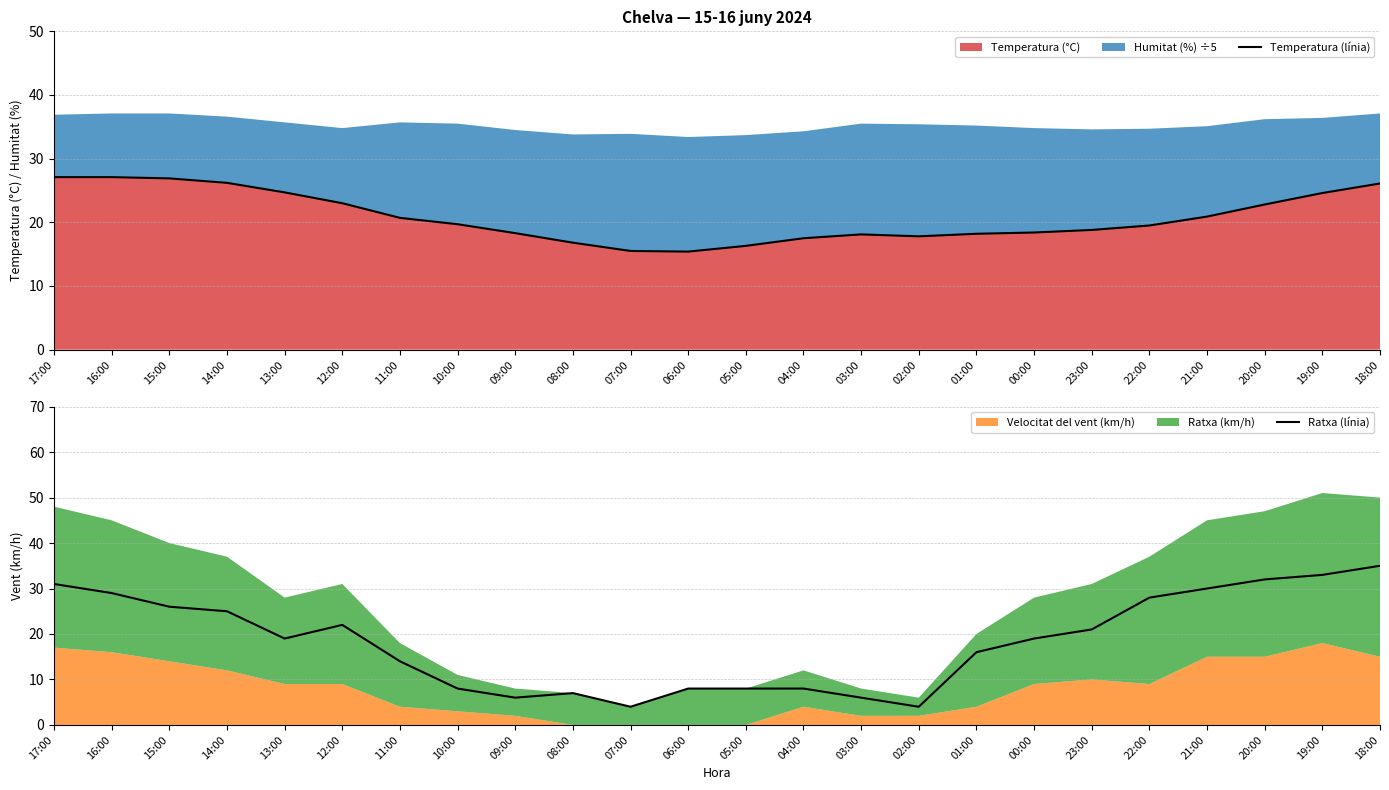

Reading left to right, transcribe all the data shown in this chart.

Temperatura (línia): 27.1	27.1	26.9	26.2	24.7	23.0	20.7	19.7	18.3	16.8	15.5	15.4	16.3	17.5	18.1	17.8	18.2	18.4	18.8	19.5	20.9	22.8	24.6	26.1
Ratxa (línia): 31.0	29.0	26.0	25.0	19.0	22.0	14.0	8.0	6.0	7.0	4.0	8.0	8.0	8.0	6.0	4.0	16.0	19.0	21.0	28.0	30.0	32.0	33.0	35.0